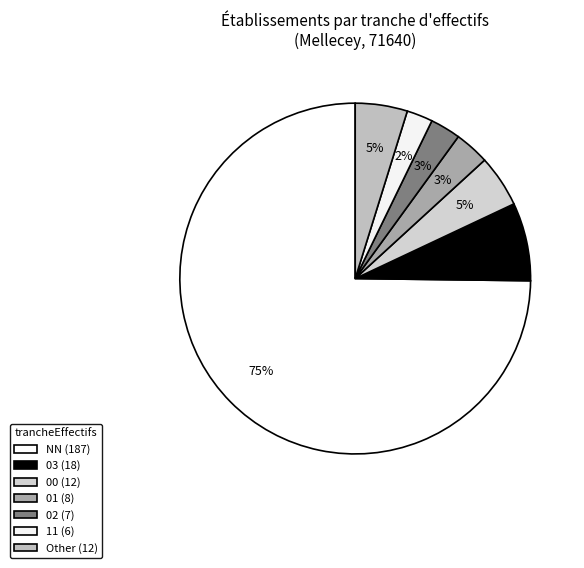

How many segments does this pie chart have?

7